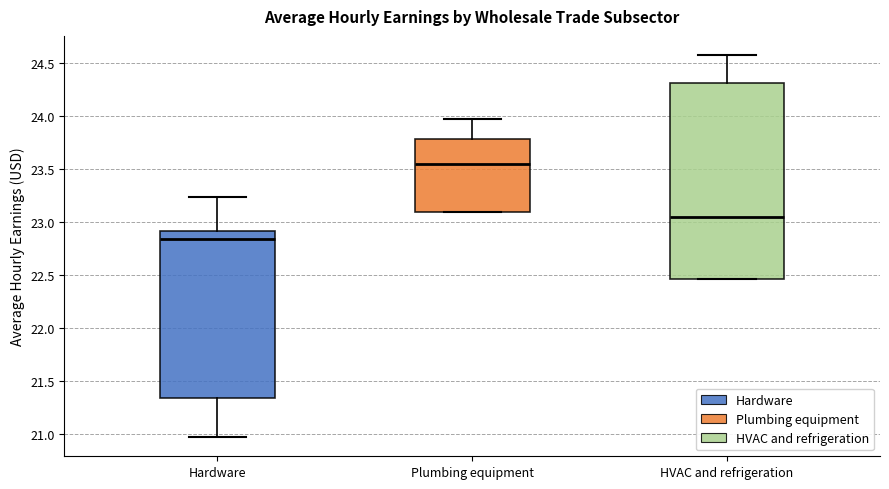

Reading left to right, transcribe this box plot: for each box, give where its median line is, the range the box spans, and where its two whiskers end, as read against the y-axis. The values are not printed on the chart, so give them approximately, as read against the axis.

Hardware: median 22.85, box 21.35 to 22.90, whiskers 20.95 to 23.25
Plumbing equipment: median 23.55, box 23.10 to 23.80, whiskers 23.10 to 24.00
HVAC and refrigeration: median 23.05, box 22.45 to 24.30, whiskers 22.45 to 24.60